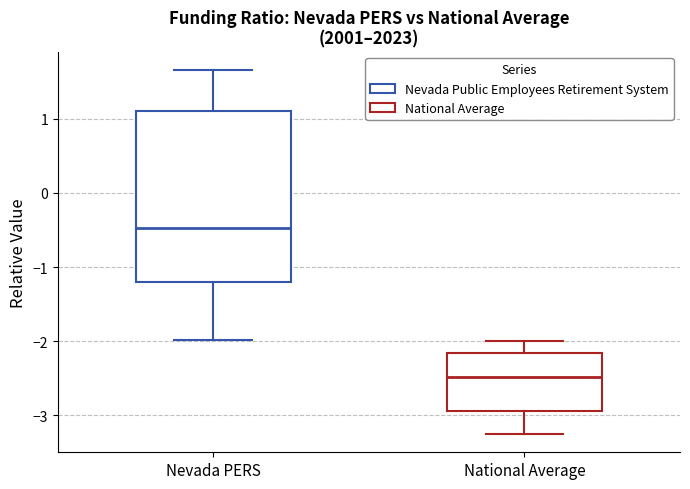

Where does the median line of the box for National Average sit on the y-axis? The values are not printed on the chart, so give them approximately, as read against the axis.

-2.5